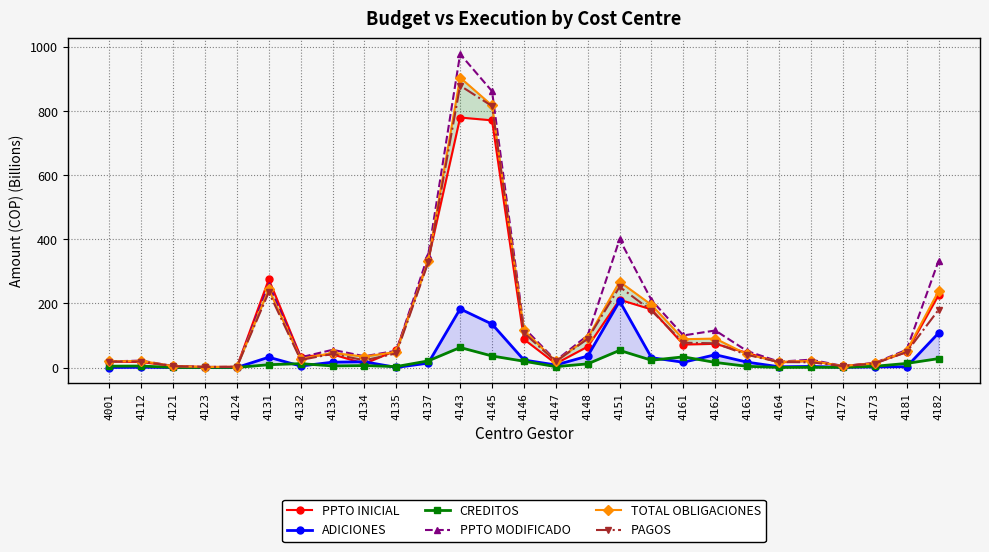

True or false: TOTAL OBLIGACIONES has more than 0 interior local peaks.

True